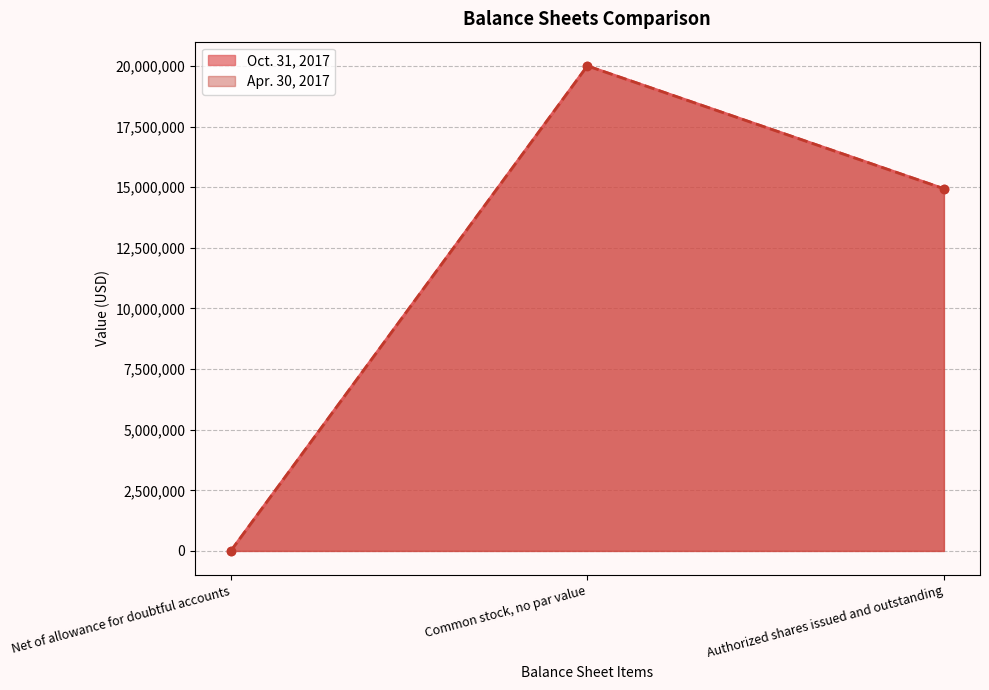

Where does the Oct. 31, 2017 series first go above 14935511?

Common stock, no par value